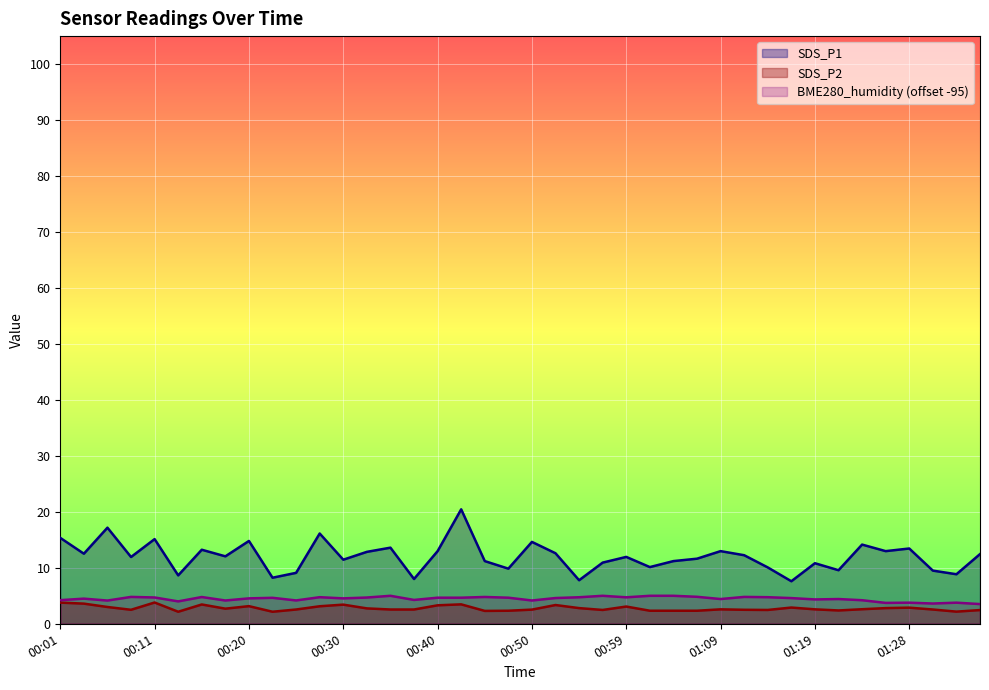

What is the sum of the SDS_P2 values at 00:03 and 00:37?

6.2